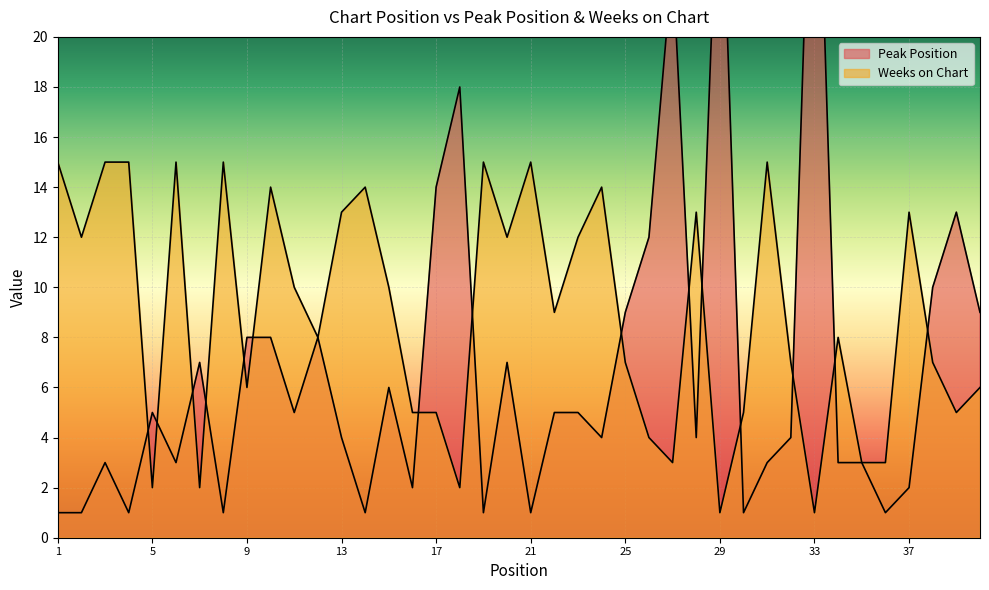

Reading right to left, extract all data points from this chart.

Peak Position: 9	13	10	2	1	3	3	33	4	3	1	29	4	23	12	9	4	5	5	1	7	1	18	14	2	6	1	4	8	5	8	8	1	7	3	5	1	3	1	1
Weeks on Chart: 6	5	7	13	3	3	8	1	7	15	5	1	13	3	4	7	14	12	9	15	12	15	2	5	5	10	14	13	8	10	14	6	15	2	15	2	15	15	12	15